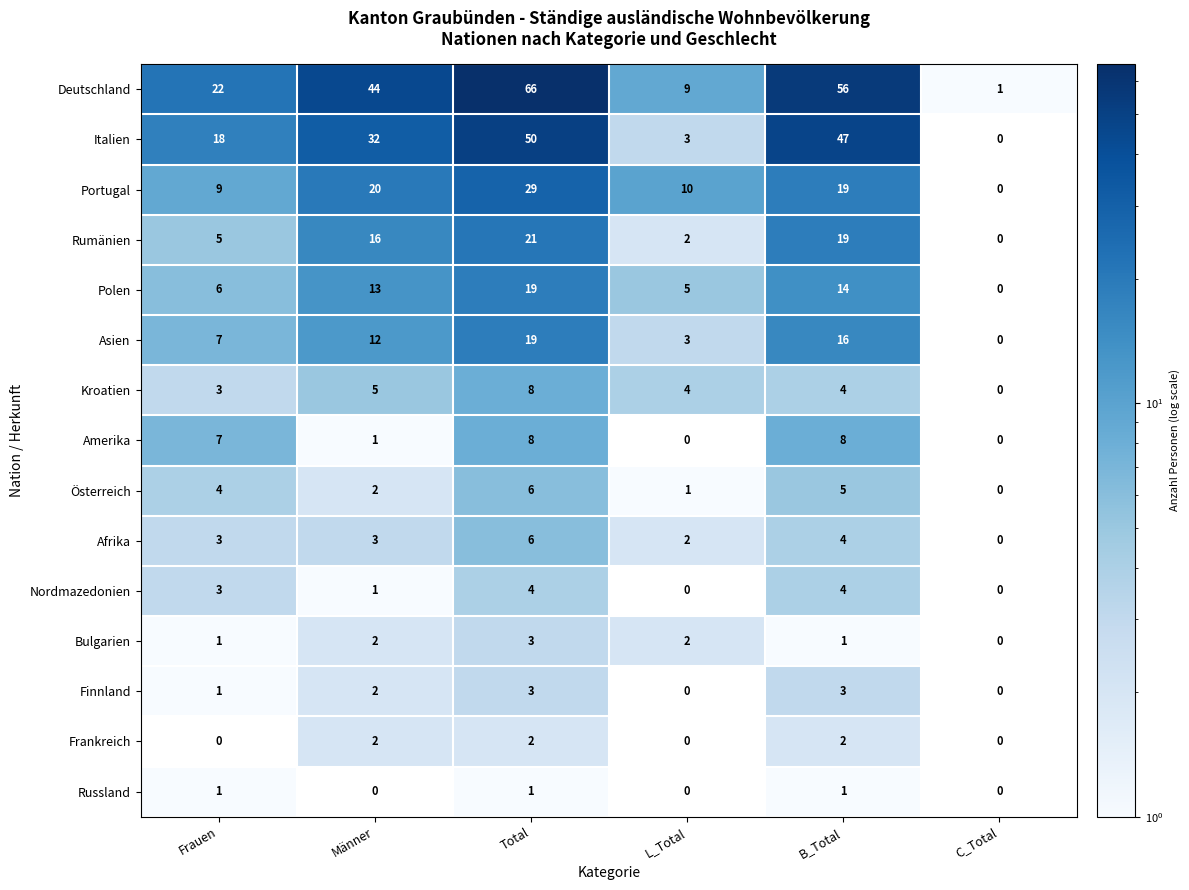

What is the sum of the Amerika values at Männer and B_Total?

9